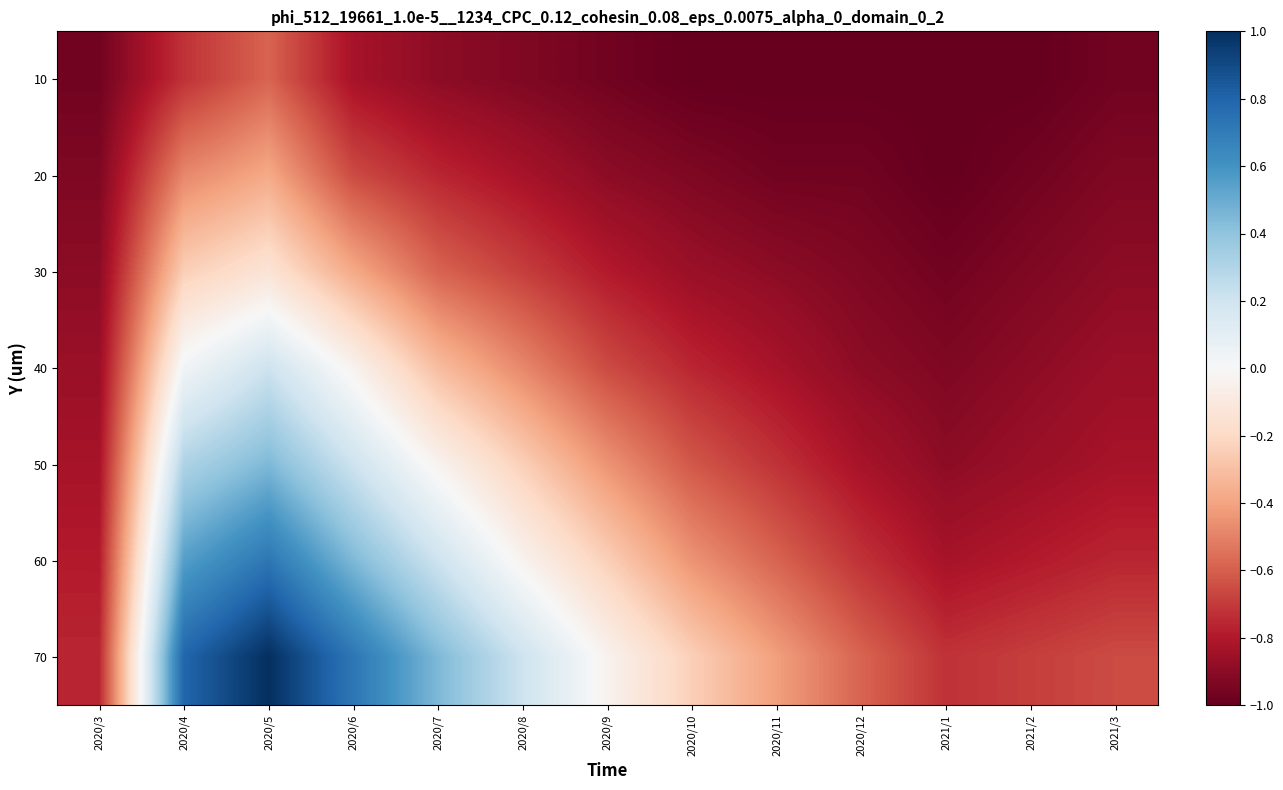

Reading left to right, extract all data points from this chart.

10: 2020/3=-1.0	2020/4=-0.7	2020/5=-0.6	2020/6=-0.8	2020/7=-0.9	2020/8=-0.9	2020/9=-1.0	2020/10=-1.0	2020/11=-1.0	2020/12=-1.0	2021/1=-1.0	2021/2=-1.0	2021/3=-1.0
20: 2020/3=-0.9	2020/4=-0.5	2020/5=-0.4	2020/6=-0.7	2020/7=-0.8	2020/8=-0.8	2020/9=-0.9	2020/10=-0.9	2020/11=-1.0	2020/12=-1.0	2021/1=-1.0	2021/2=-1.0	2021/3=-0.9
30: 2020/3=-0.9	2020/4=-0.2	2020/5=-0.1	2020/6=-0.4	2020/7=-0.6	2020/8=-0.7	2020/9=-0.8	2020/10=-0.9	2020/11=-0.9	2020/12=-0.9	2021/1=-1.0	2021/2=-0.9	2021/3=-0.9
40: 2020/3=-0.9	2020/4=0.0	2020/5=0.2	2020/6=-0.0	2020/7=-0.3	2020/8=-0.5	2020/9=-0.7	2020/10=-0.8	2020/11=-0.8	2020/12=-0.9	2021/1=-0.9	2021/2=-0.9	2021/3=-0.9
50: 2020/3=-0.8	2020/4=0.3	2020/5=0.4	2020/6=0.2	2020/7=-0.0	2020/8=-0.2	2020/9=-0.4	2020/10=-0.6	2020/11=-0.7	2020/12=-0.8	2021/1=-0.9	2021/2=-0.9	2021/3=-0.8
60: 2020/3=-0.8	2020/4=0.6	2020/5=0.7	2020/6=0.4	2020/7=0.2	2020/8=-0.0	2020/9=-0.2	2020/10=-0.4	2020/11=-0.6	2020/12=-0.7	2021/1=-0.8	2021/2=-0.8	2021/3=-0.8
70: 2020/3=-0.8	2020/4=0.8	2020/5=1.0	2020/6=0.7	2020/7=0.4	2020/8=0.2	2020/9=-0.0	2020/10=-0.2	2020/11=-0.4	2020/12=-0.6	2021/1=-0.7	2021/2=-0.7	2021/3=-0.7